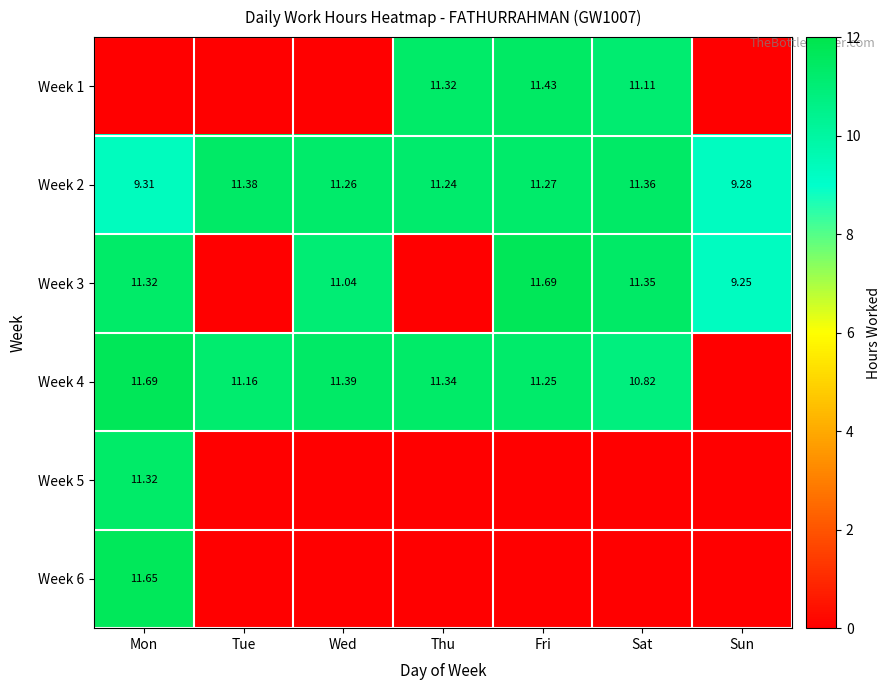

How many distinct data groups are displayed?

6